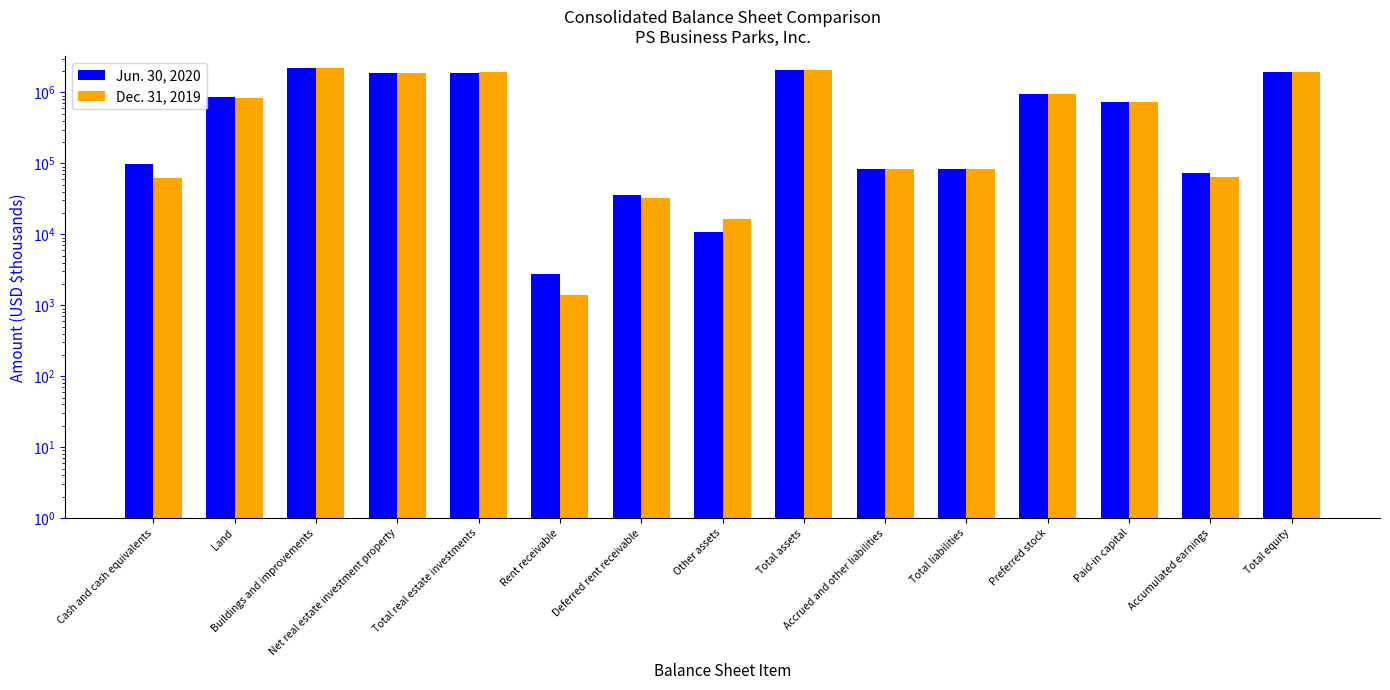

How many data points in Jun. 30, 2020 are less than 735129?

7